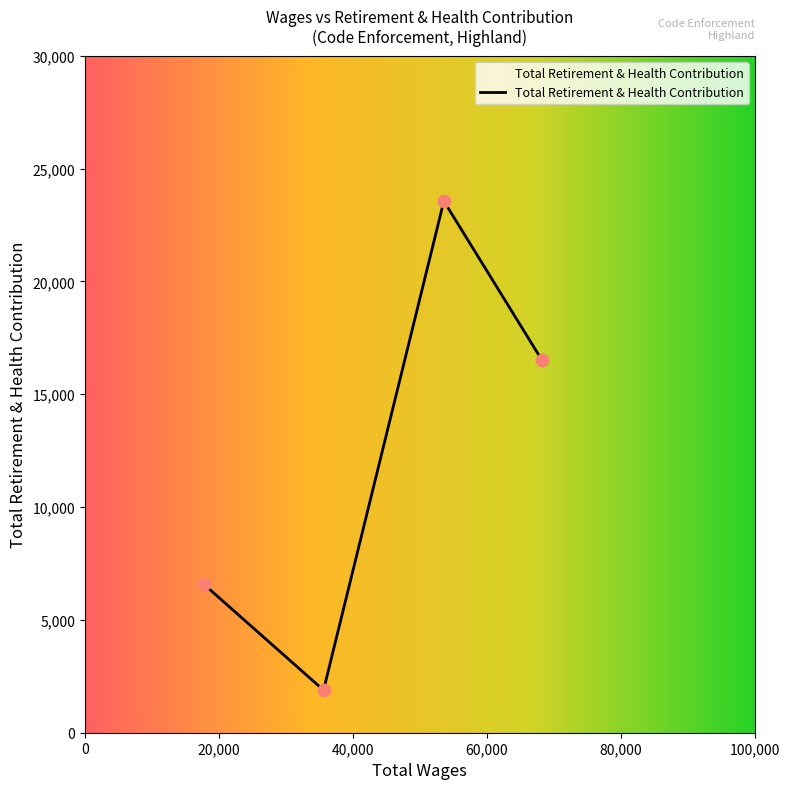

How many interior local peaks (higher than both neighbors) does the data have?

1